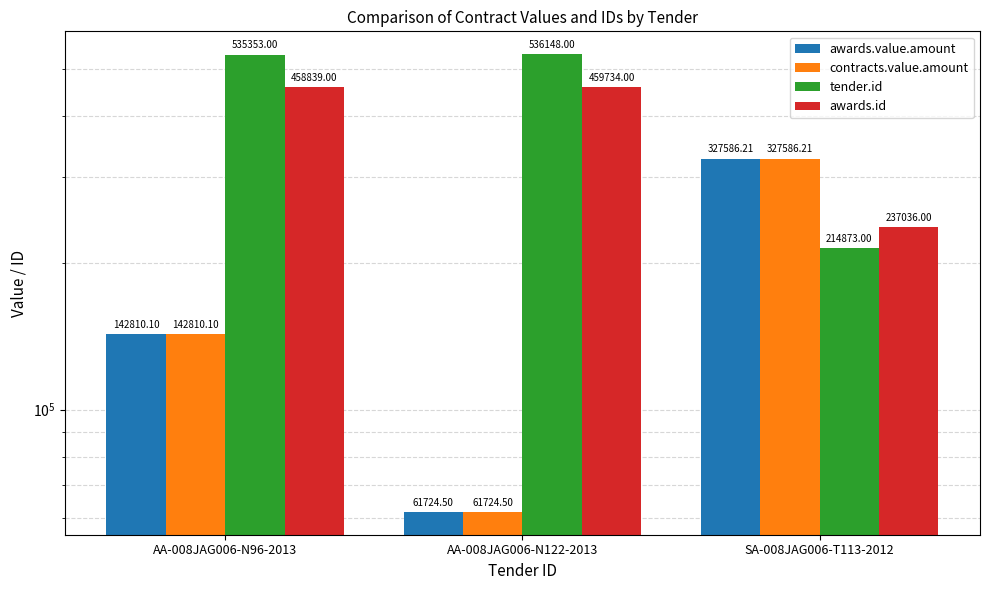

What is the label of the 1st bar from the left?

AA-008JAG006-N96-2013